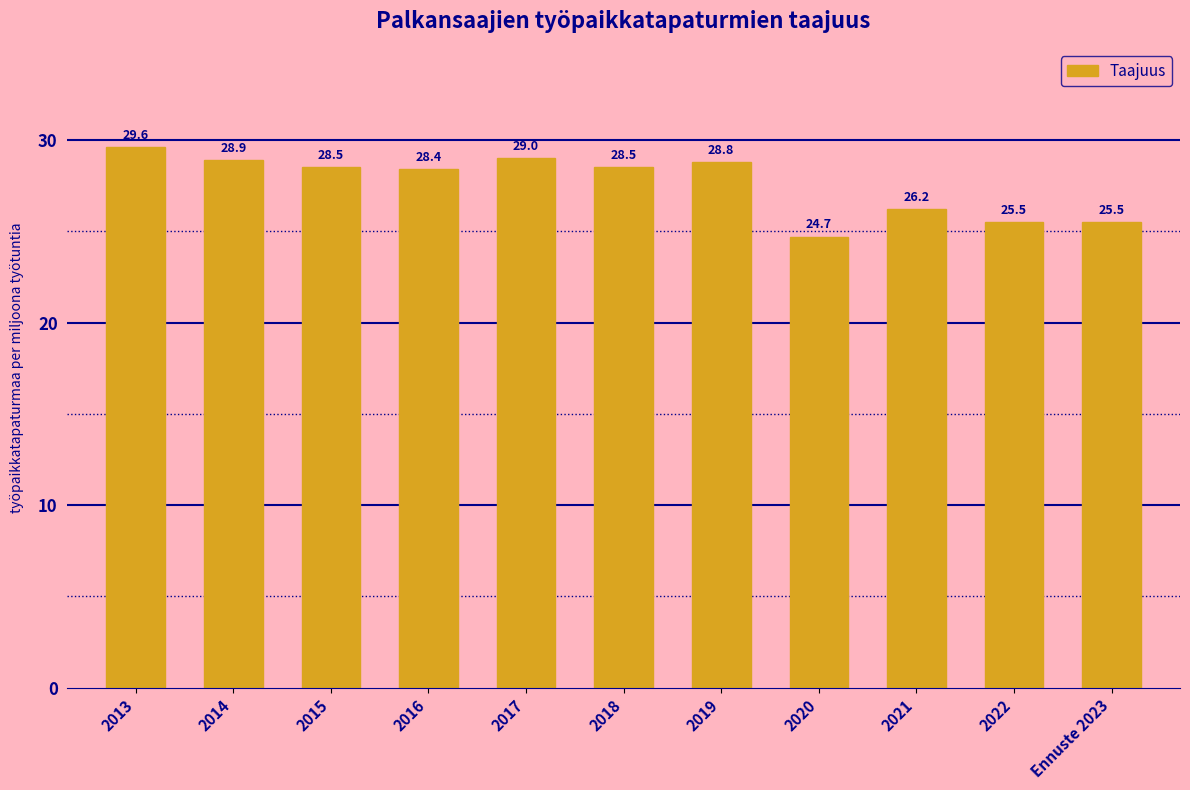

How many data points are above 28?

7